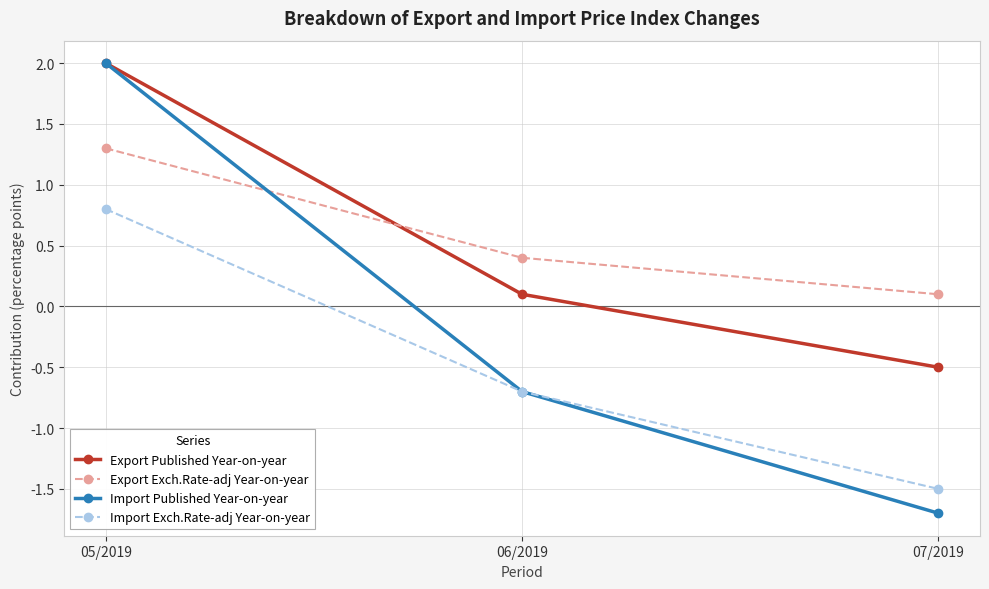

The value of Export Exch.Rate-adj Year-on-year at 07/2019 is 0.1. True or false?

True